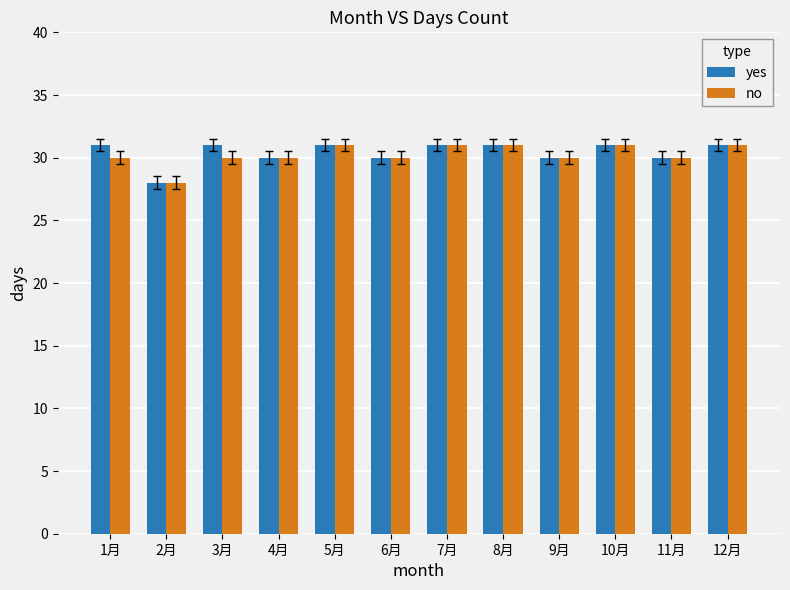

Reading left to right, extract all data points from this chart.

yes: 1月=31	2月=28	3月=31	4月=30	5月=31	6月=30	7月=31	8月=31	9月=30	10月=31	11月=30	12月=31
no: 1月=30	2月=28	3月=30	4月=30	5月=31	6月=30	7月=31	8月=31	9月=30	10月=31	11月=30	12月=31